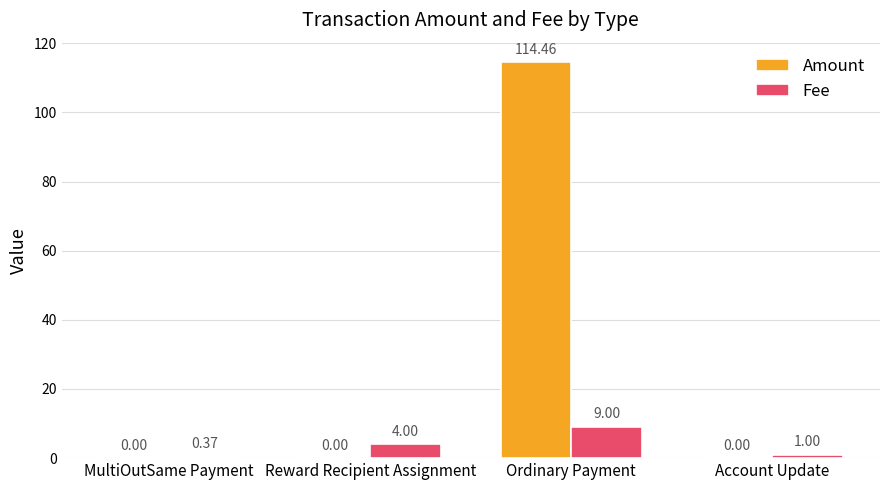

At which category does the chart reach its peak across all series?

Ordinary Payment